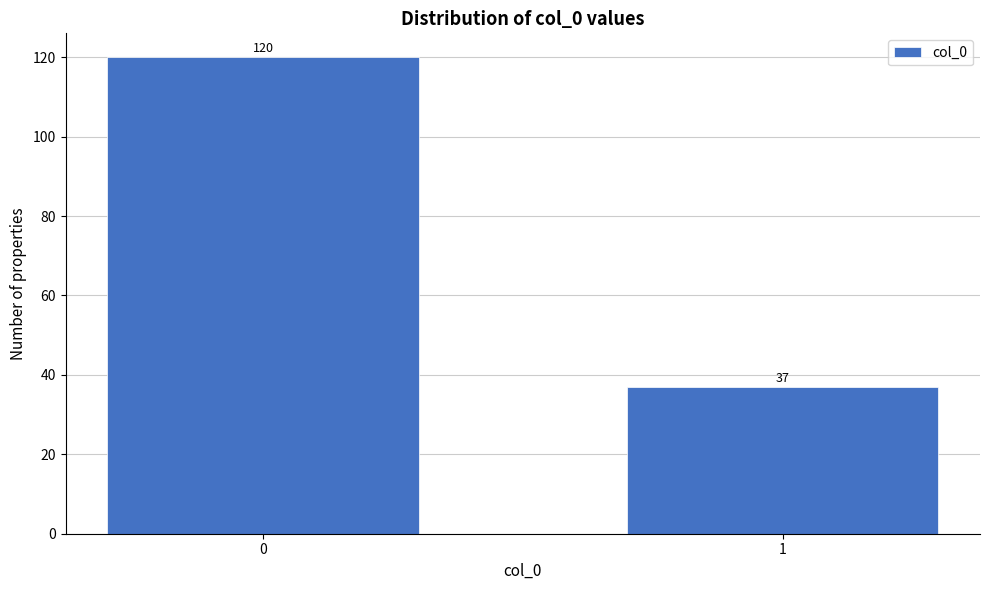

Reading right to left, extract all data points from this chart.

1=37	0=120